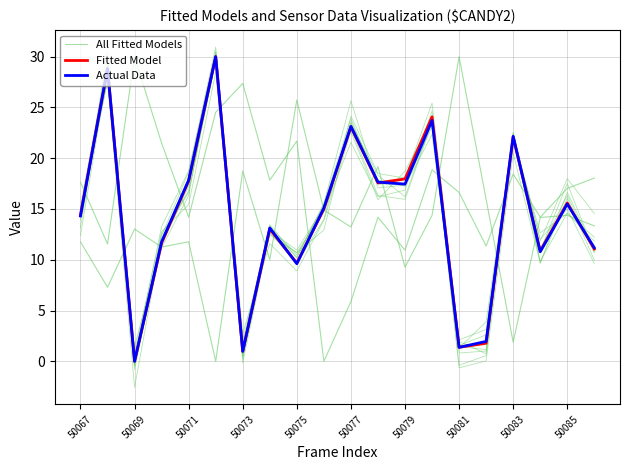

Where do Fitted Model and Actual Data first cross each other?

50067 and 50069